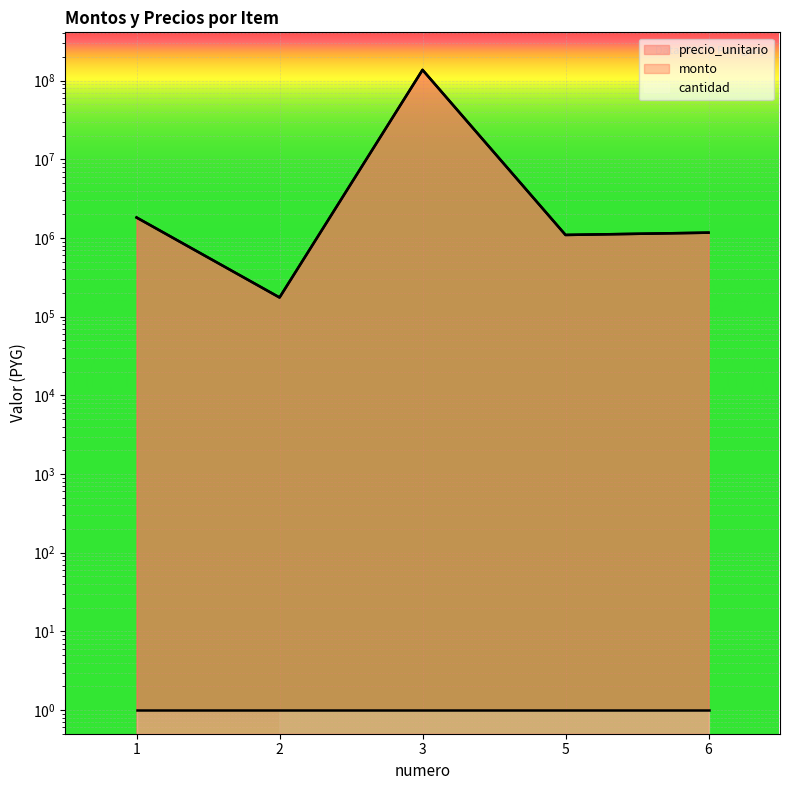

Rank the categories by monto value from lowest to highest.

2, 5, 6, 1, 3